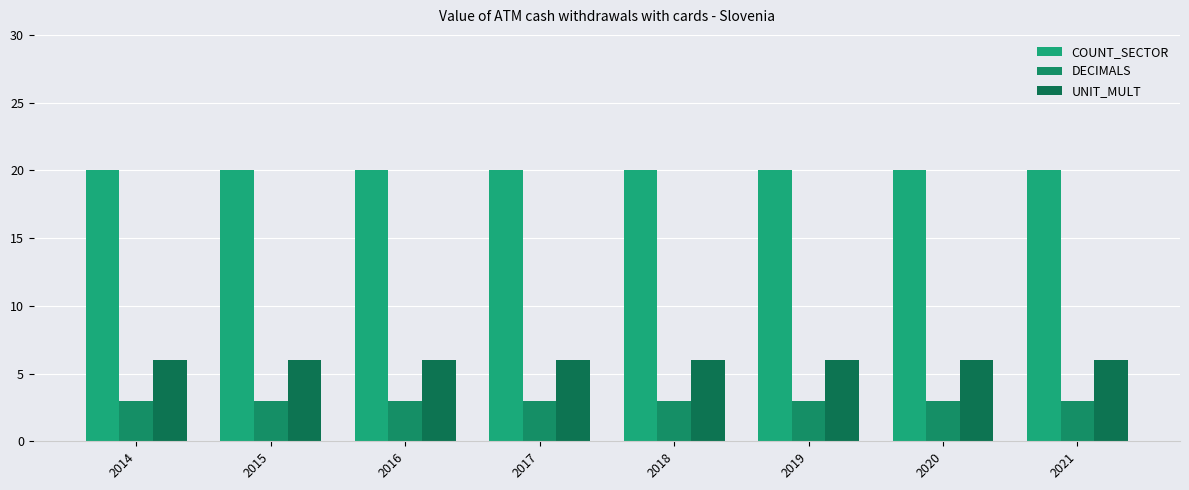

Reading right to left, what are all the values shown in this chart?

COUNT_SECTOR: 20	20	20	20	20	20	20	20
DECIMALS: 3	3	3	3	3	3	3	3
UNIT_MULT: 6	6	6	6	6	6	6	6